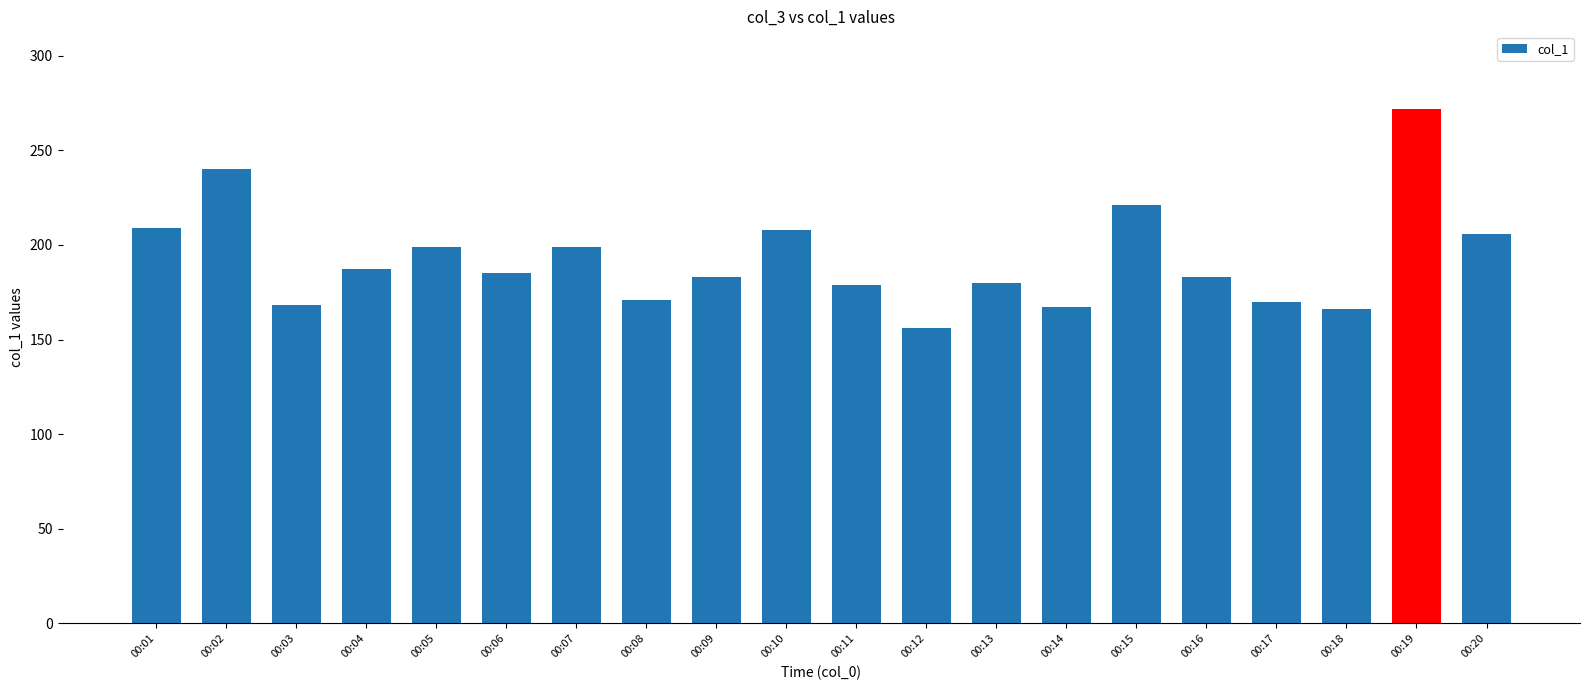

Which category has the lowest value across all series?

00:12